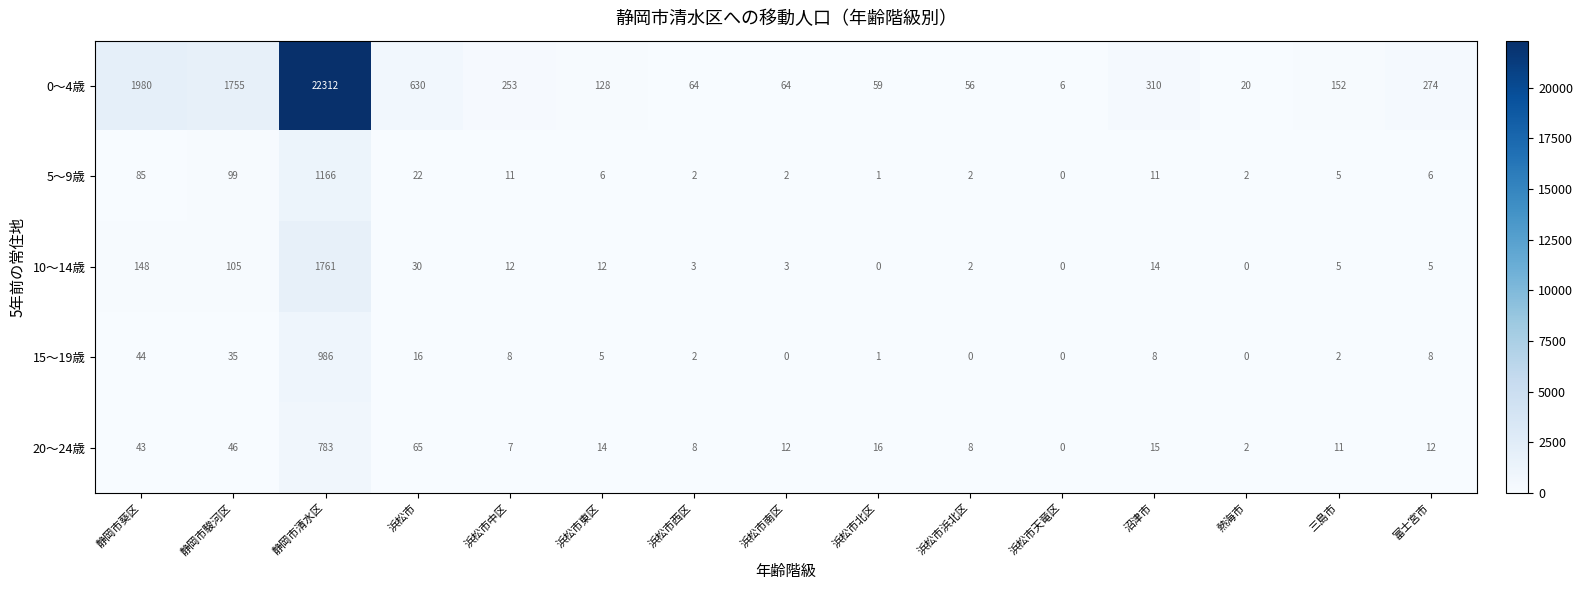

Rank the series at 静岡市葵区 from highest to lowest value.

0～4歳, 10～14歳, 5～9歳, 15～19歳, 20～24歳